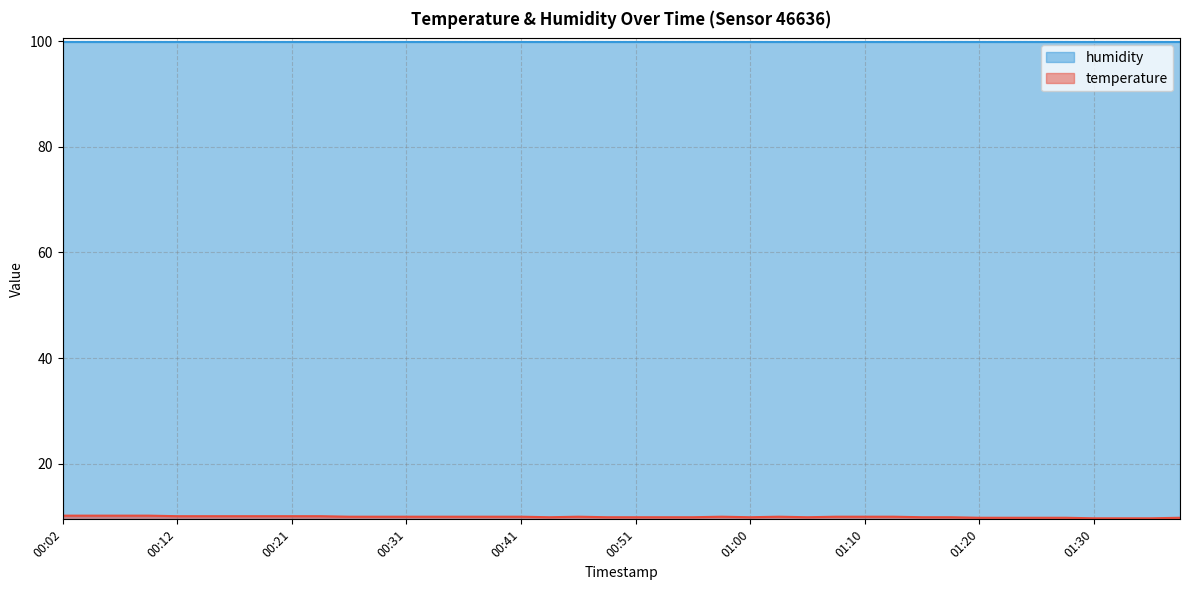

List the labels in order of value, largest first.

00:02, 00:04, 00:07, 00:09, 00:12, 00:14, 00:17, 00:19, 00:21, 00:24, 00:26, 00:29, 00:31, 00:34, 00:36, 00:38, 00:41, 00:46, 00:58, 01:03, 01:08, 01:10, 01:13, 00:43, 00:48, 00:51, 00:53, 00:56, 01:00, 01:05, 01:15, 01:18, 01:20, 01:23, 01:25, 01:28, 01:37, 01:30, 01:32, 01:35